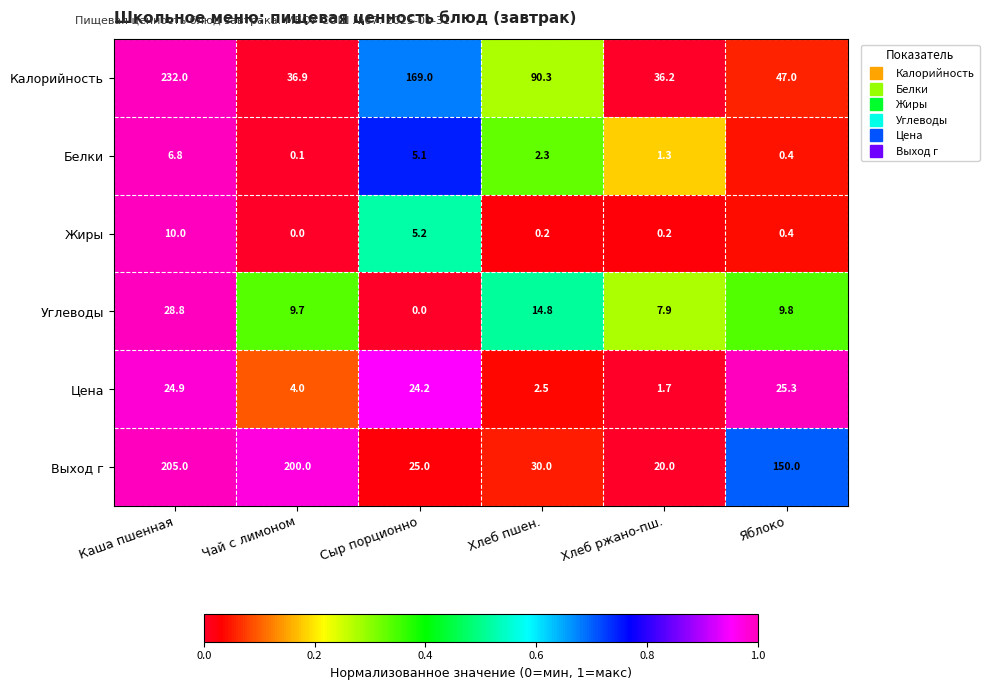

Which series has the largest total across all categories?

Выход г